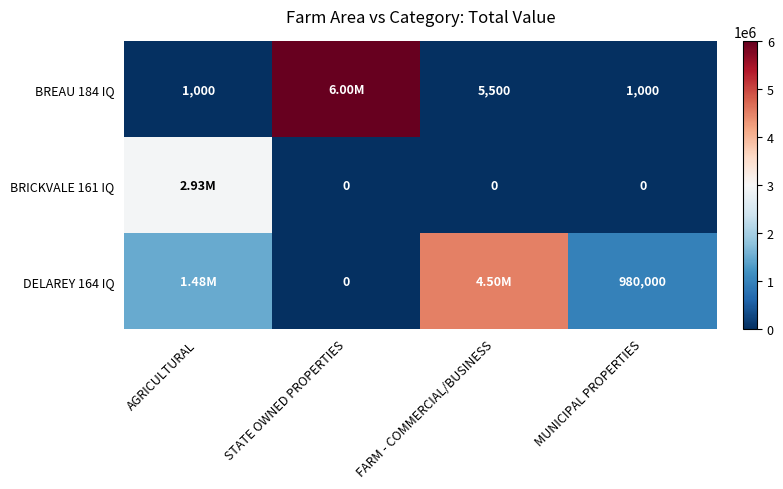

What is the difference between the BREAU 184 IQ values at AGRICULTURAL and FARM - COMMERCIAL/BUSINESS?

4500